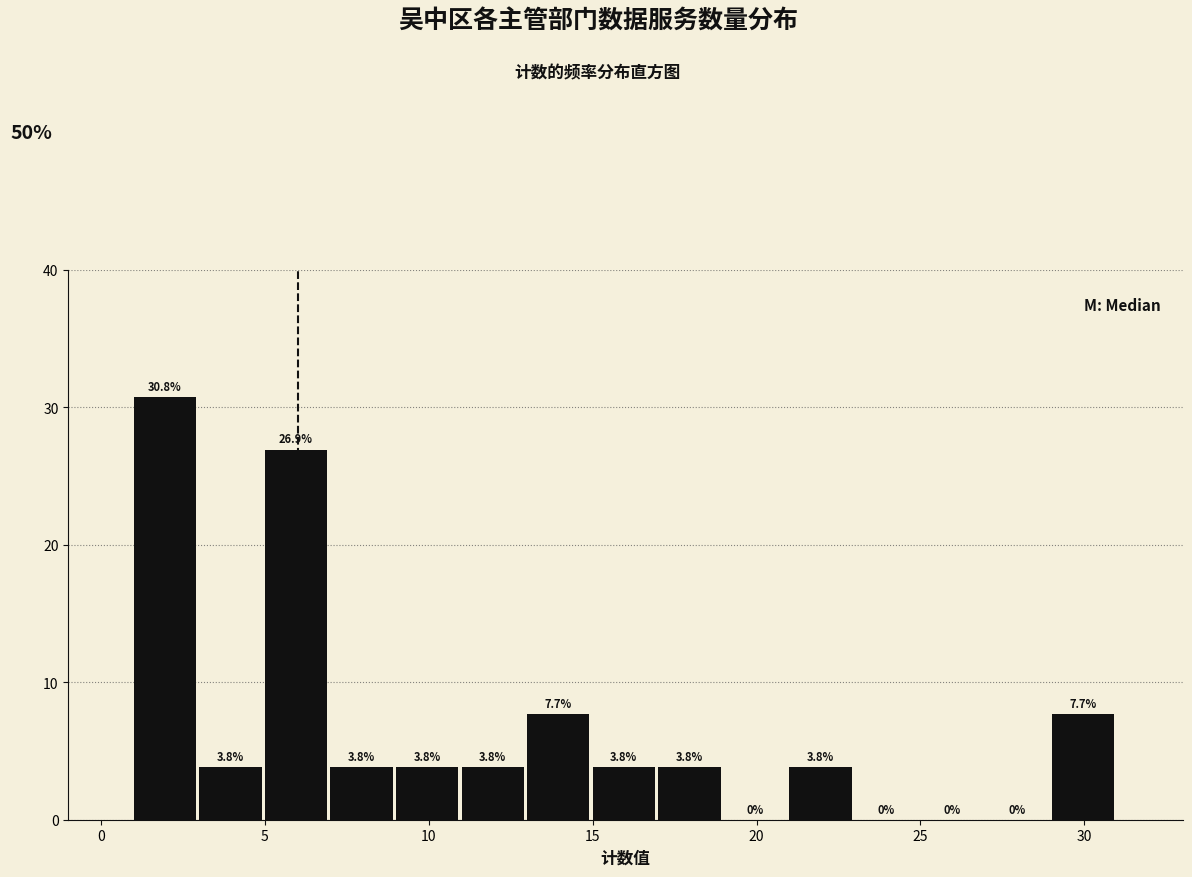

Reading left to right, transcribe this chart: for each bar, give the range it covers on the x-axis and its height.

1 to 3: 30.8
3 to 5: 3.8
5 to 7: 26.9
7 to 9: 3.8
9 to 11: 3.8
11 to 13: 3.8
13 to 15: 7.7
15 to 17: 3.8
17 to 19: 3.8
19 to 21: 0.0
21 to 23: 3.8
23 to 25: 0.0
25 to 27: 0.0
27 to 29: 0.0
29 to 31: 7.7